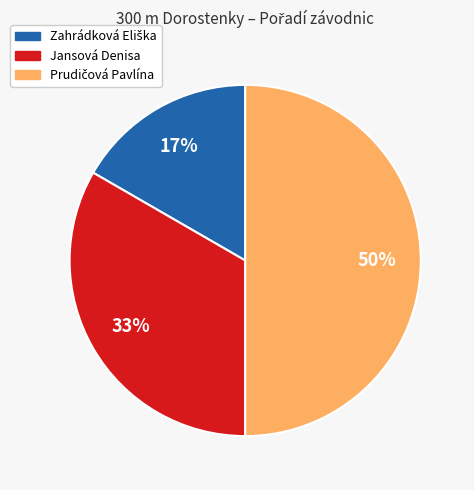

Does Jansová Denisa account for over 50% of the chart?

No